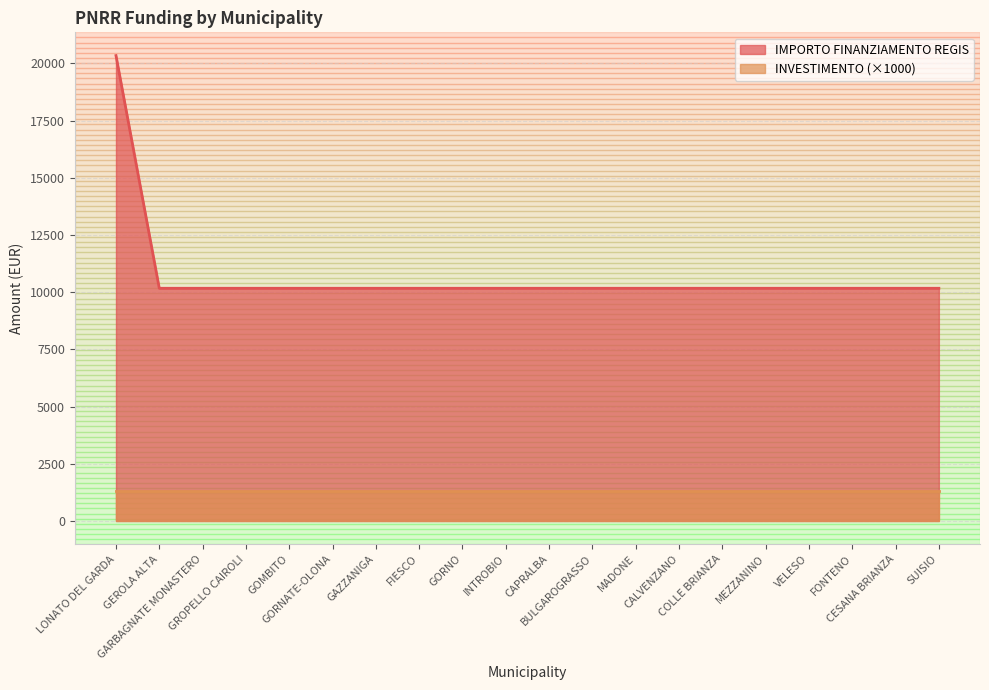

What is the sum of the values at VELESO and SUISIO?

20344